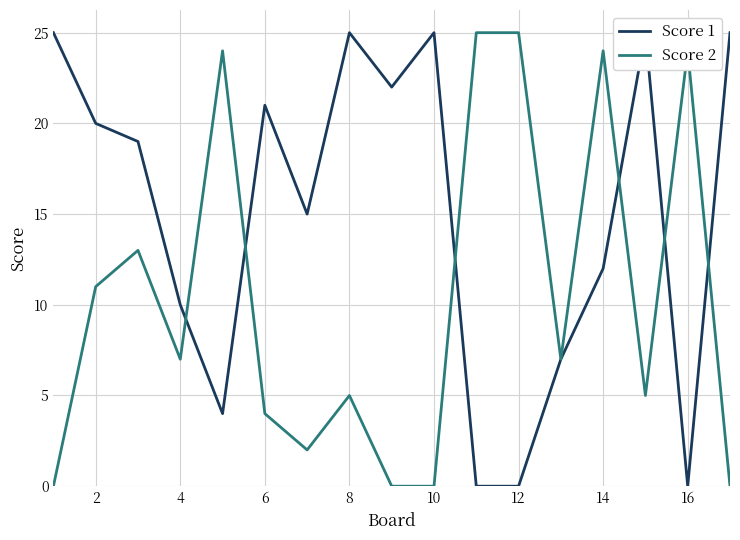

What is the average value of the Score 1 series?

15